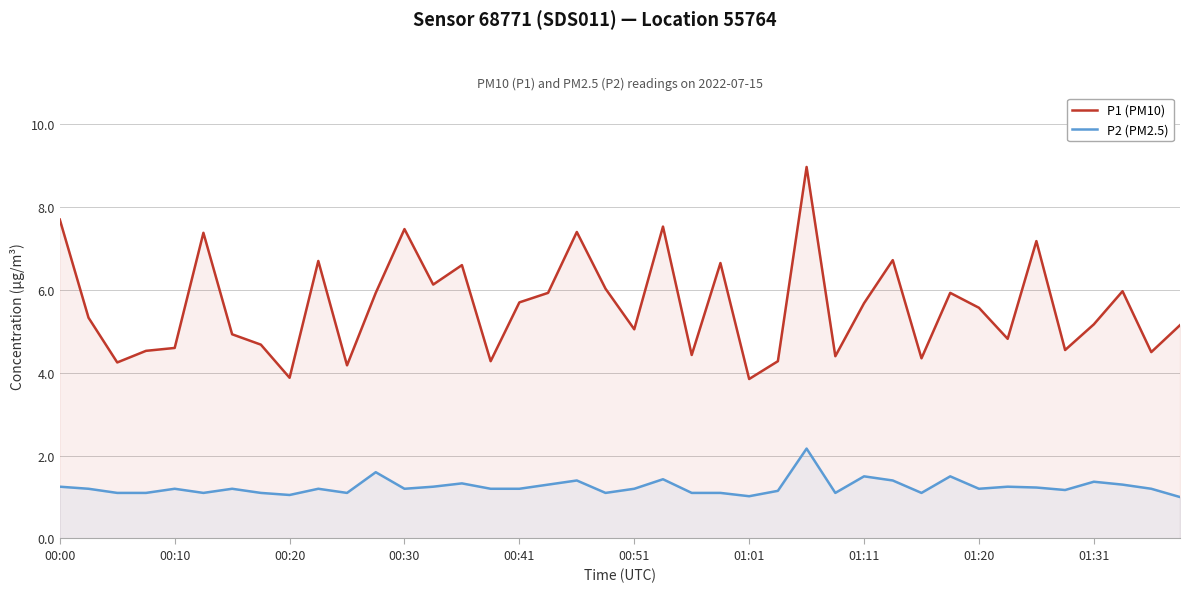

Rank the series by their maximum value, from lowest to highest.

P2 (PM2.5), P1 (PM10)